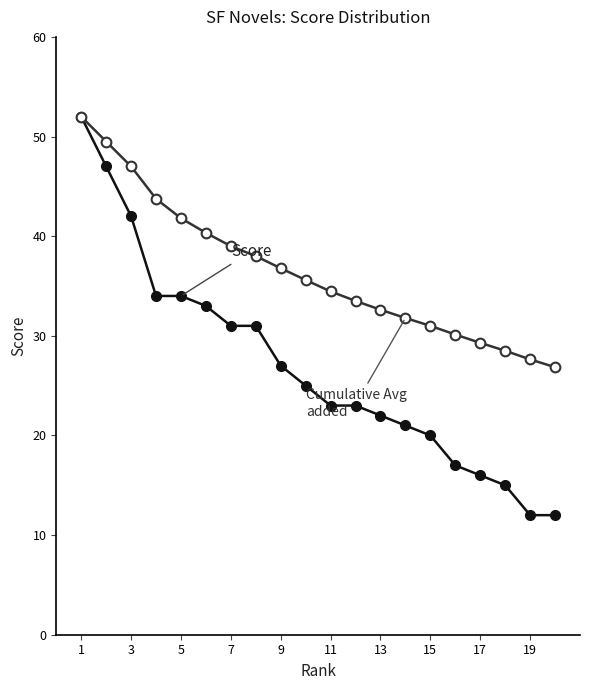

What is the greatest value displayed?

52.0